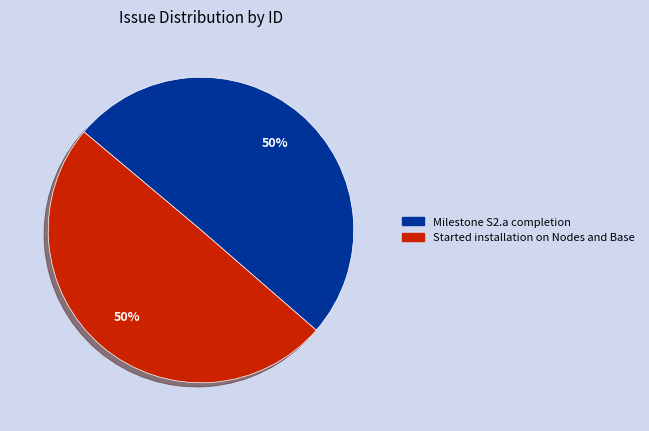

To the nearest percent, what is the average slice percentage?

50%